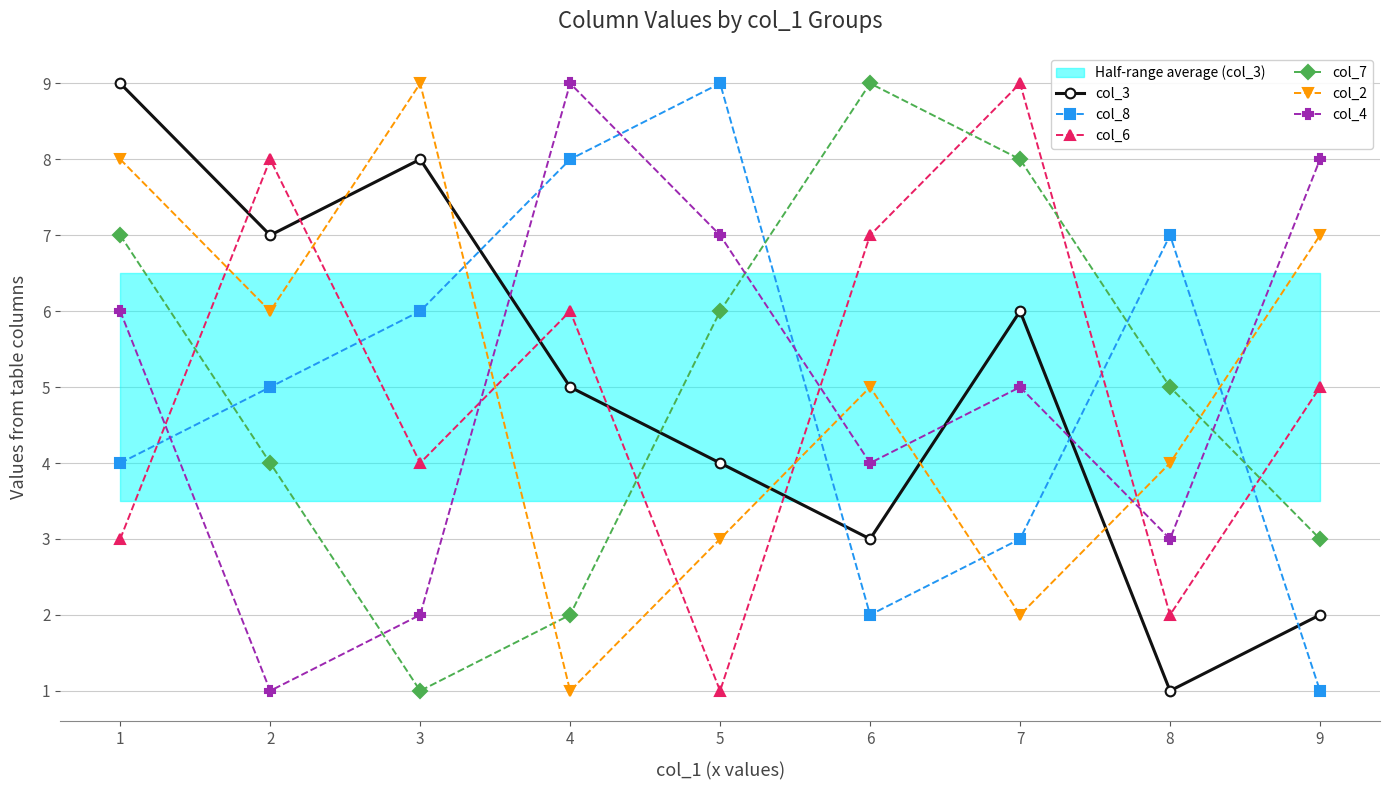

Rank the series at 9 from highest to lowest value.

col_4, col_2, col_6, col_7, col_3, col_8